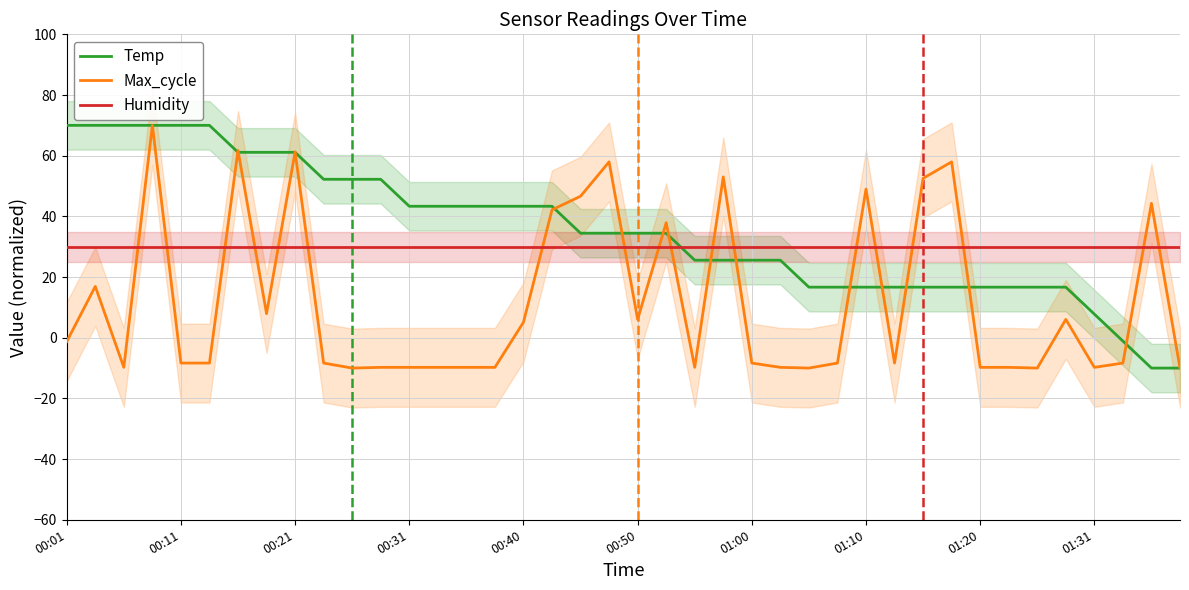

True or false: Temp has a value of 37.4 at 01:00.

False